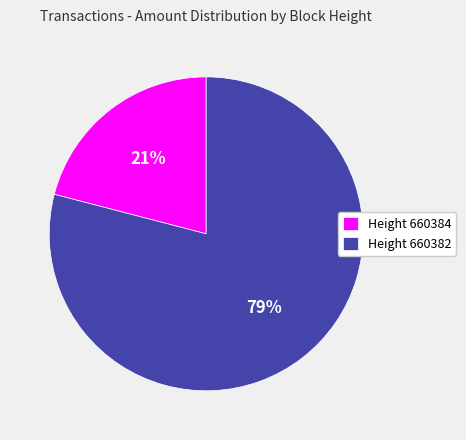

Rank the categories by value from lowest to highest.

Height 660384, Height 660382